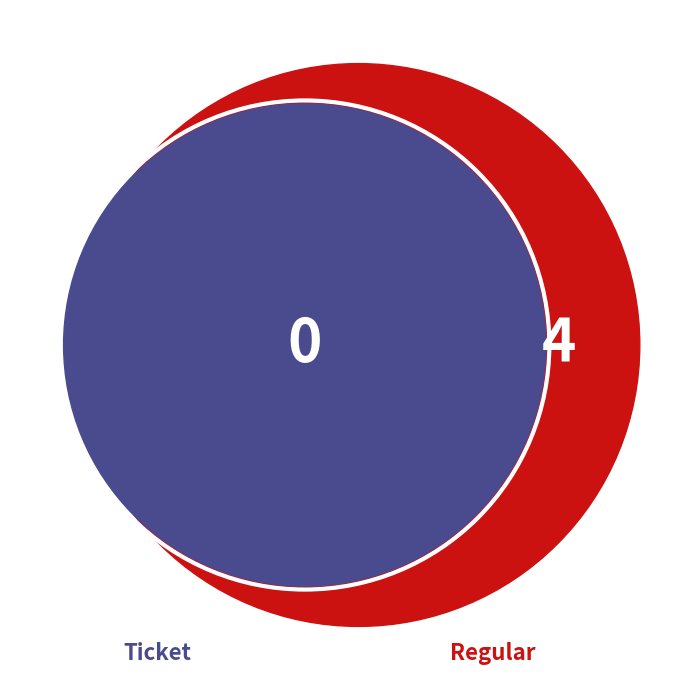

Is there a majority slice in this chart?

Yes